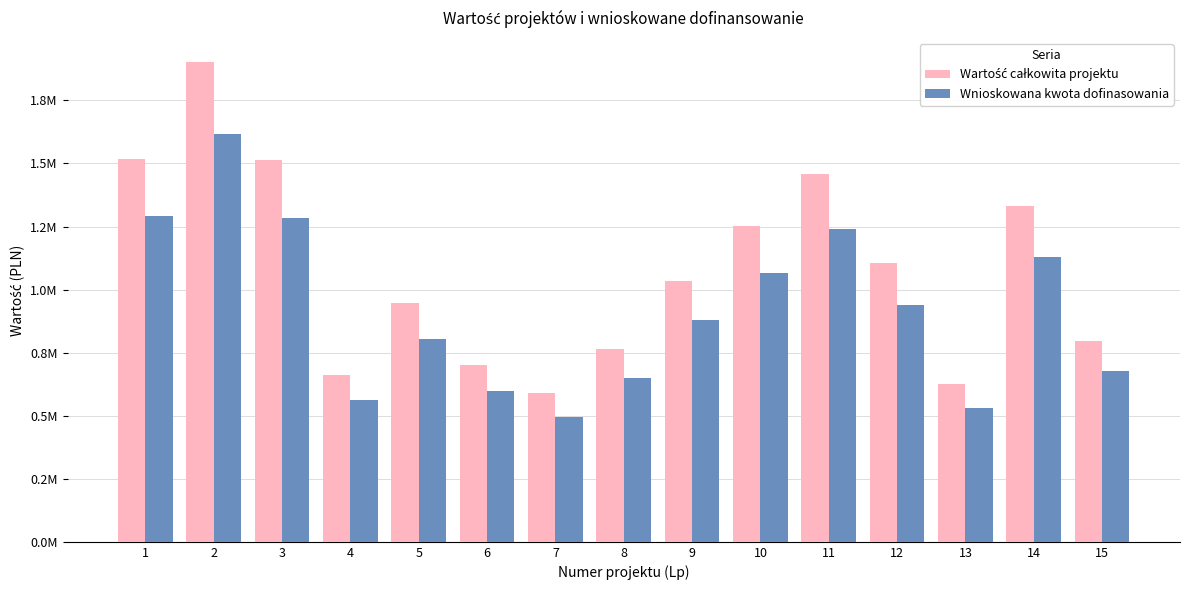

Does the chart contain any negative values?

No